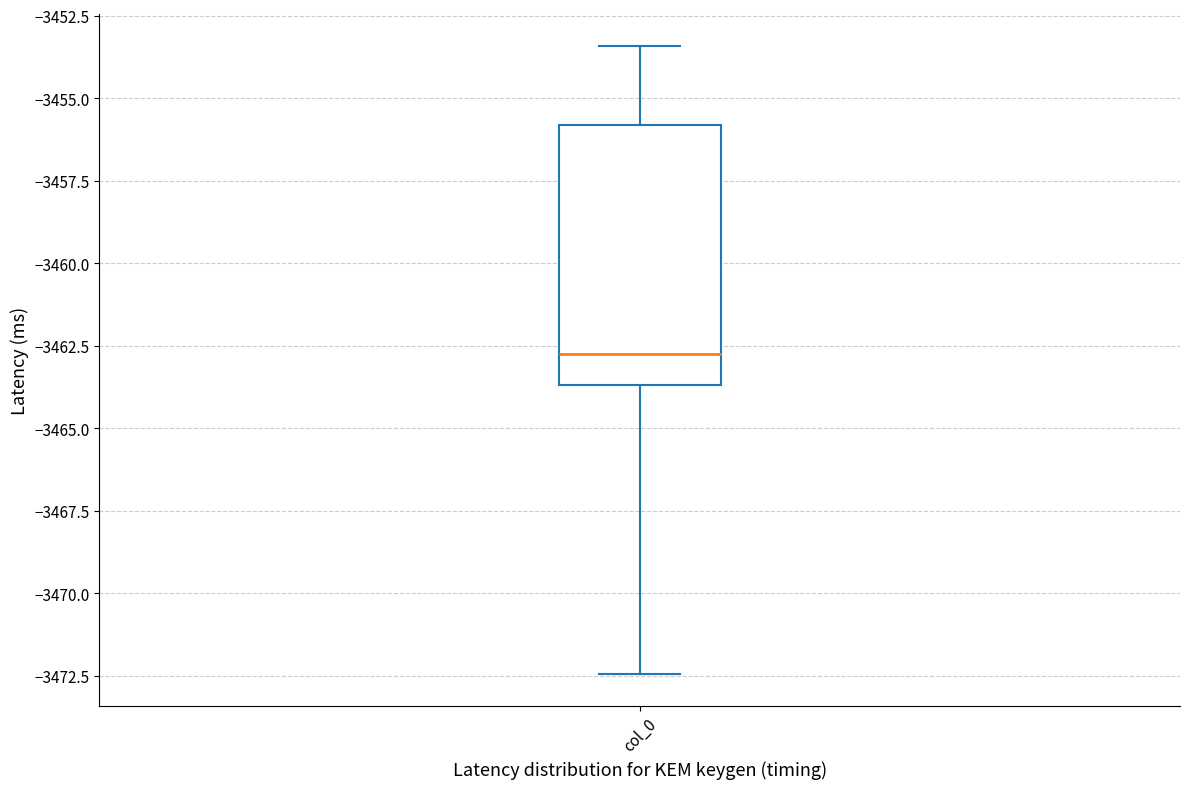

Transcribe this box plot: give where the median line is, the range the box spans, and where the two whiskers end, as read against the y-axis. The values are not printed on the chart, so give them approximately, as read against the axis.

median -3463.0, box -3463.5 to -3456.0, whiskers -3472.5 to -3453.5